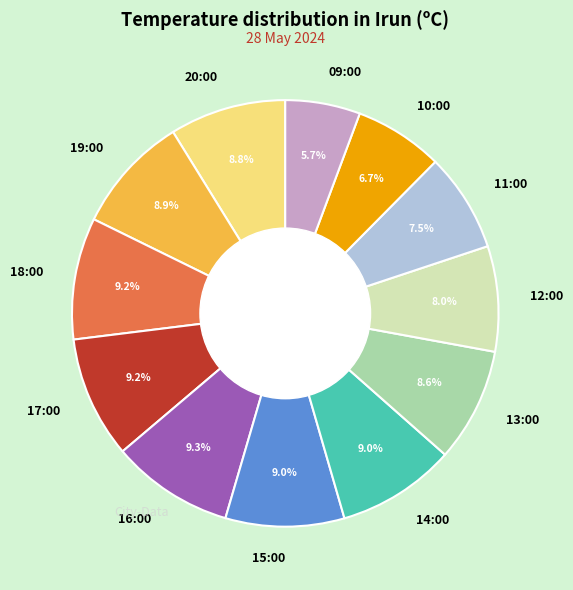

Combined, what portion of the pie is 13:00 and 09:00?

14.3%